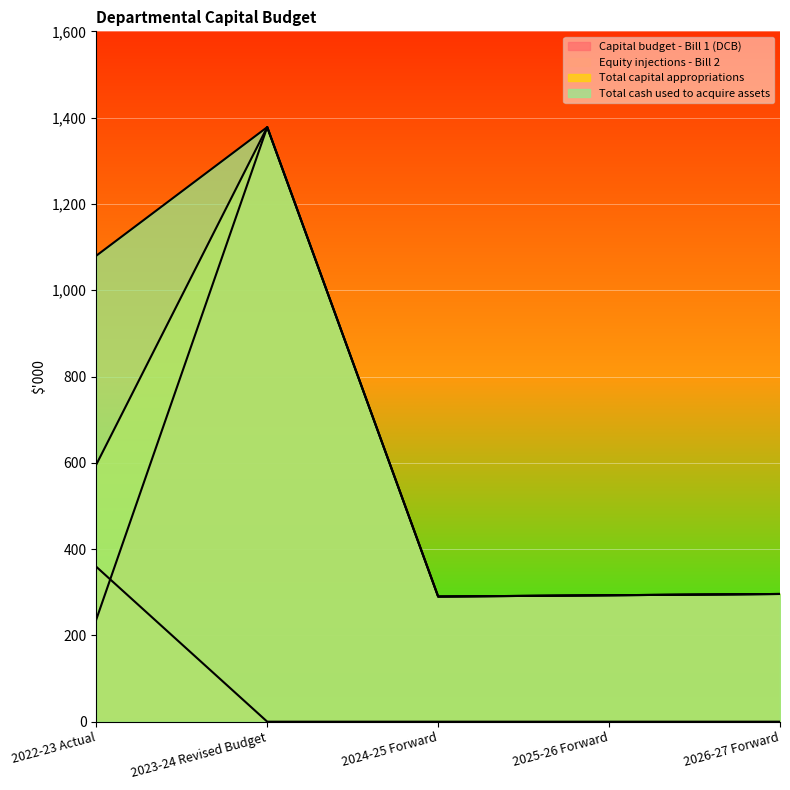

Reading right to left, what are all the values shown in this chart?

Capital budget - Bill 1 (DCB): 2026-27 Forward=296	2025-26 Forward=293	2024-25 Forward=290	2023-24 Revised Budget=1378	2022-23 Actual=237
Equity injections - Bill 2: 2026-27 Forward=0	2025-26 Forward=0	2024-25 Forward=0	2023-24 Revised Budget=0	2022-23 Actual=359
Total capital appropriations: 2026-27 Forward=296	2025-26 Forward=293	2024-25 Forward=290	2023-24 Revised Budget=1378	2022-23 Actual=596
Total cash used to acquire assets: 2026-27 Forward=296	2025-26 Forward=293	2024-25 Forward=290	2023-24 Revised Budget=1378	2022-23 Actual=1080